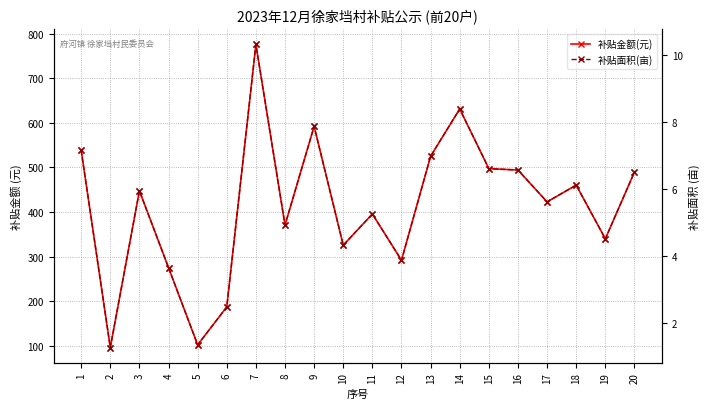

How many values in the 补贴金额(元) series exceed 447?

10